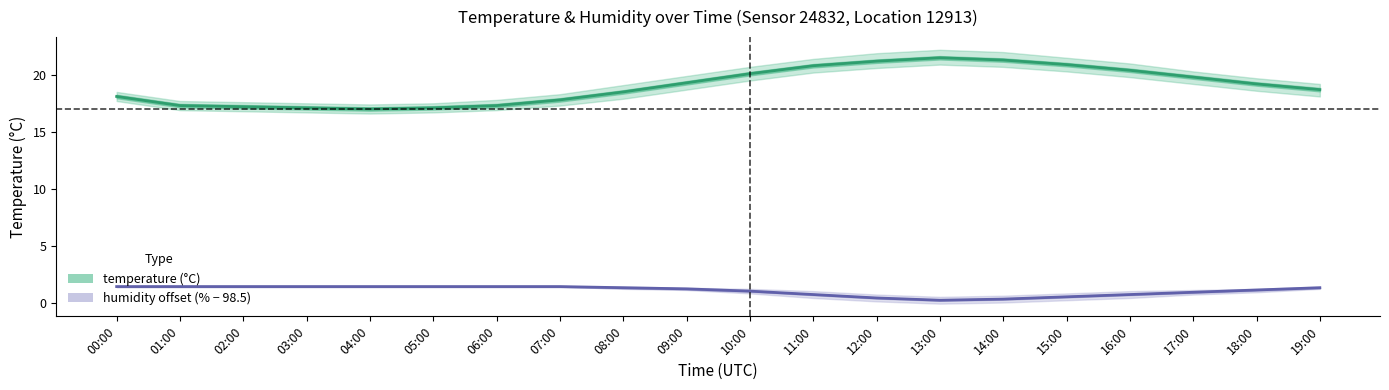

Reading left to right, list all the values displayed in this chart.

temperature: 00:00=18.1	01:00=17.3	02:00=17.2	03:00=17.1	04:00=17.0	05:00=17.1	06:00=17.3	07:00=17.8	08:00=18.5	09:00=19.3	10:00=20.1	11:00=20.8	12:00=21.2	13:00=21.5	14:00=21.3	15:00=20.9	16:00=20.4	17:00=19.8	18:00=19.2	19:00=18.7
humidity (shifted): 00:00=1.4	01:00=1.4	02:00=1.4	03:00=1.4	04:00=1.4	05:00=1.4	06:00=1.4	07:00=1.4	08:00=1.3	09:00=1.2	10:00=1.0	11:00=0.7	12:00=0.4	13:00=0.2	14:00=0.3	15:00=0.5	16:00=0.7	17:00=0.9	18:00=1.1	19:00=1.3